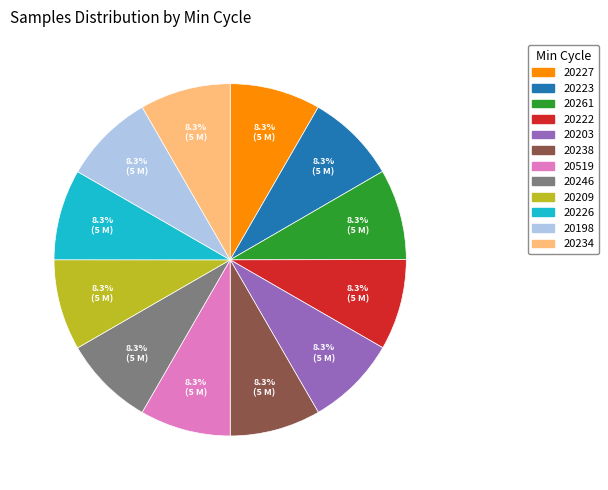

Count the number of slices in the pie.

12